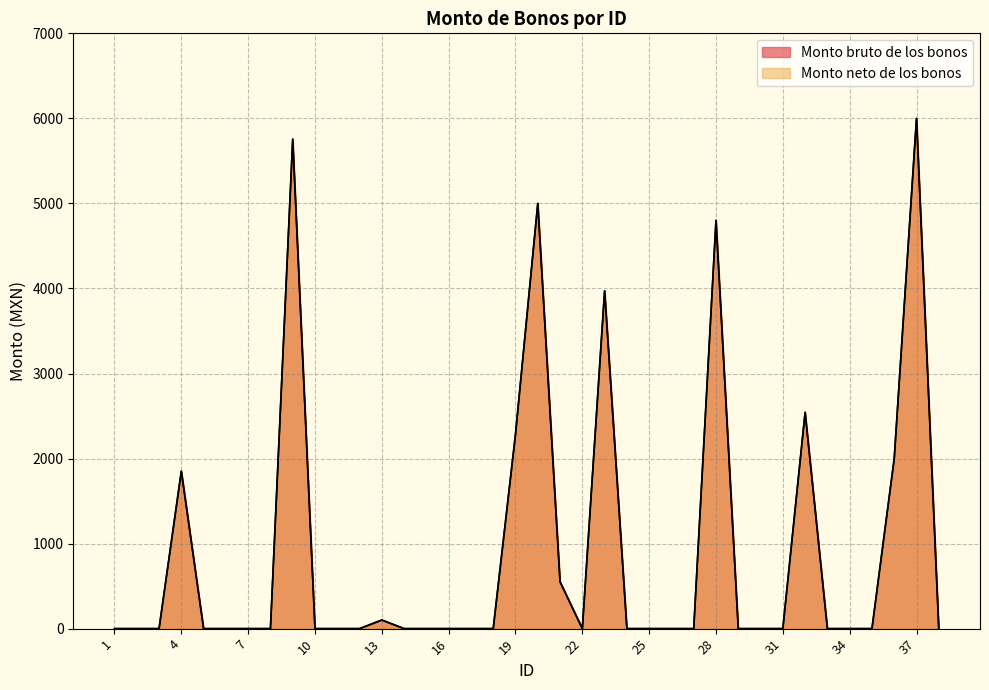

What is the value of the Monto neto de los bonos point at the 4th from the left?

1851.7